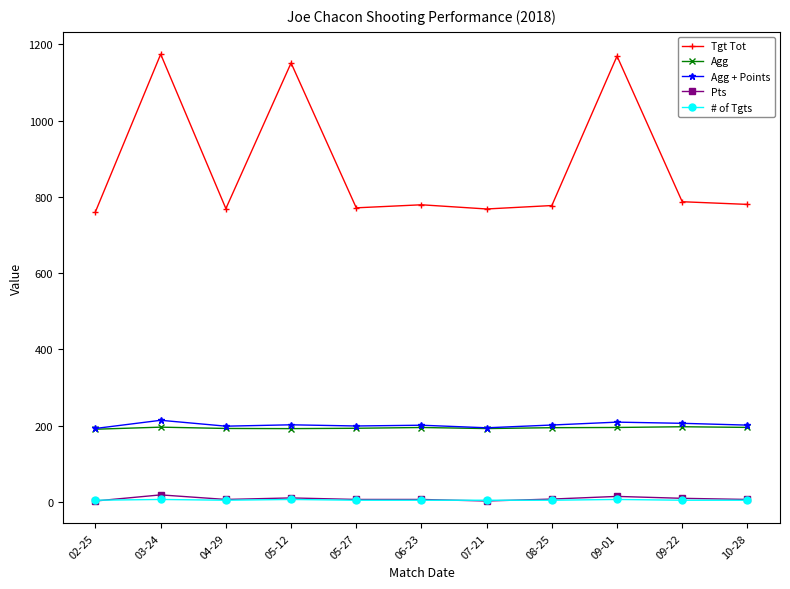

How many series are shown in this chart?

5